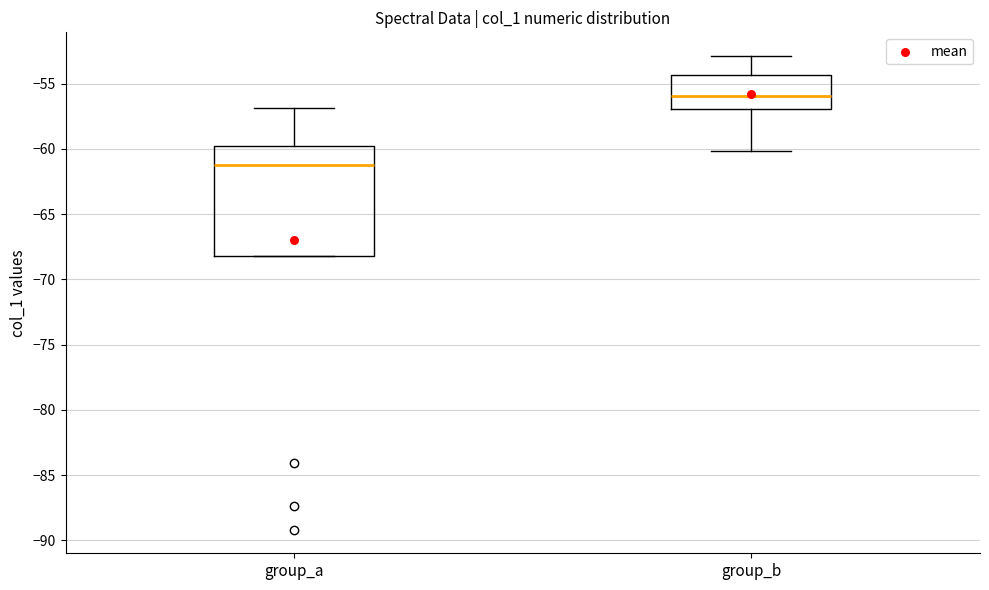

Reading left to right, read every box against the y-axis: the position of its median line, the range the box covers, and the ends of its whiskers. The values are not printed on the chart, so give them approximately, as read against the axis.

group_a: median -61.0, box -68.0 to -60.0, whiskers -68.0 to -57.0
group_b: median -56.0, box -57.0 to -54.5, whiskers -60.0 to -53.0